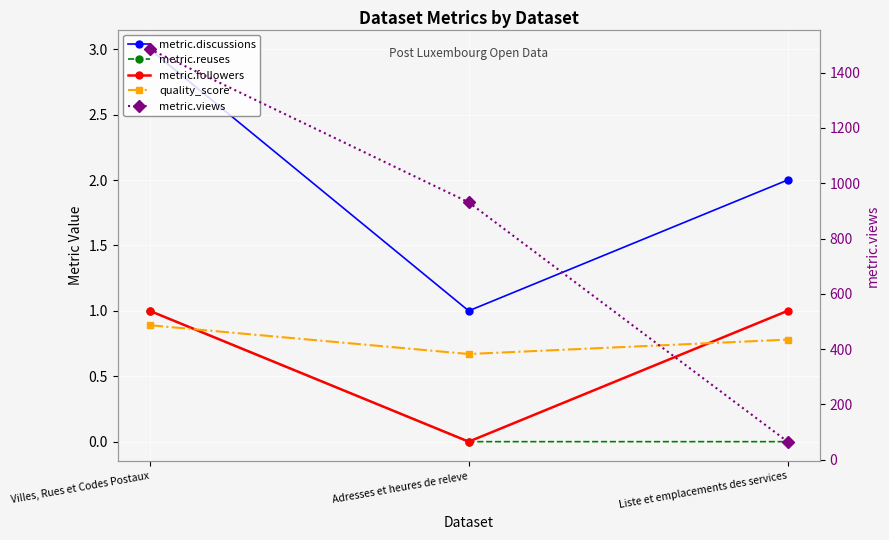

How many lines are shown in the chart?

5